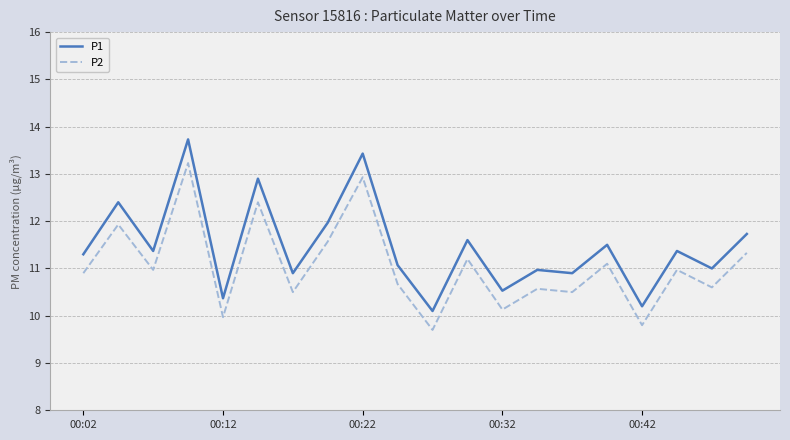

What is the difference between the maximum and minimum values in the P1 series?

3.6